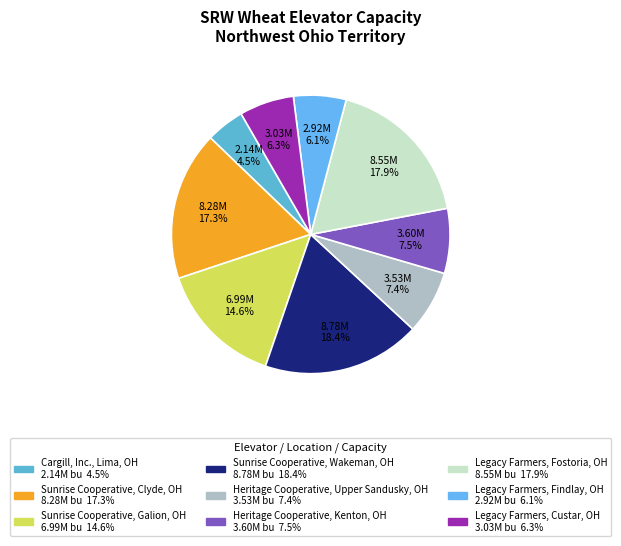

To the nearest percent, what is the difference between the largest and smallest slice percentages?

14%